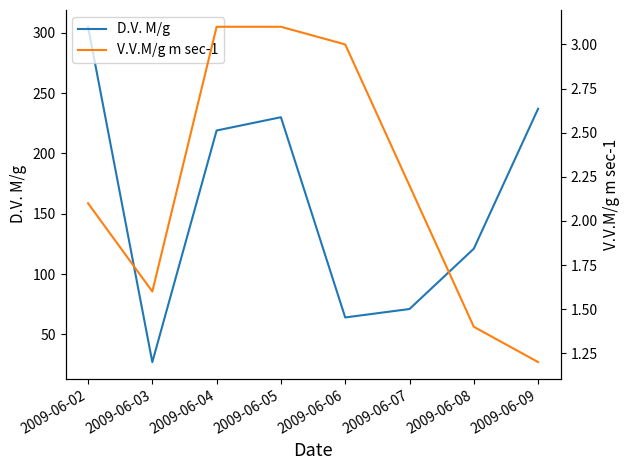

True or false: V.V.M/g m sec-1 and D.V. M/g intersect in this chart.

False